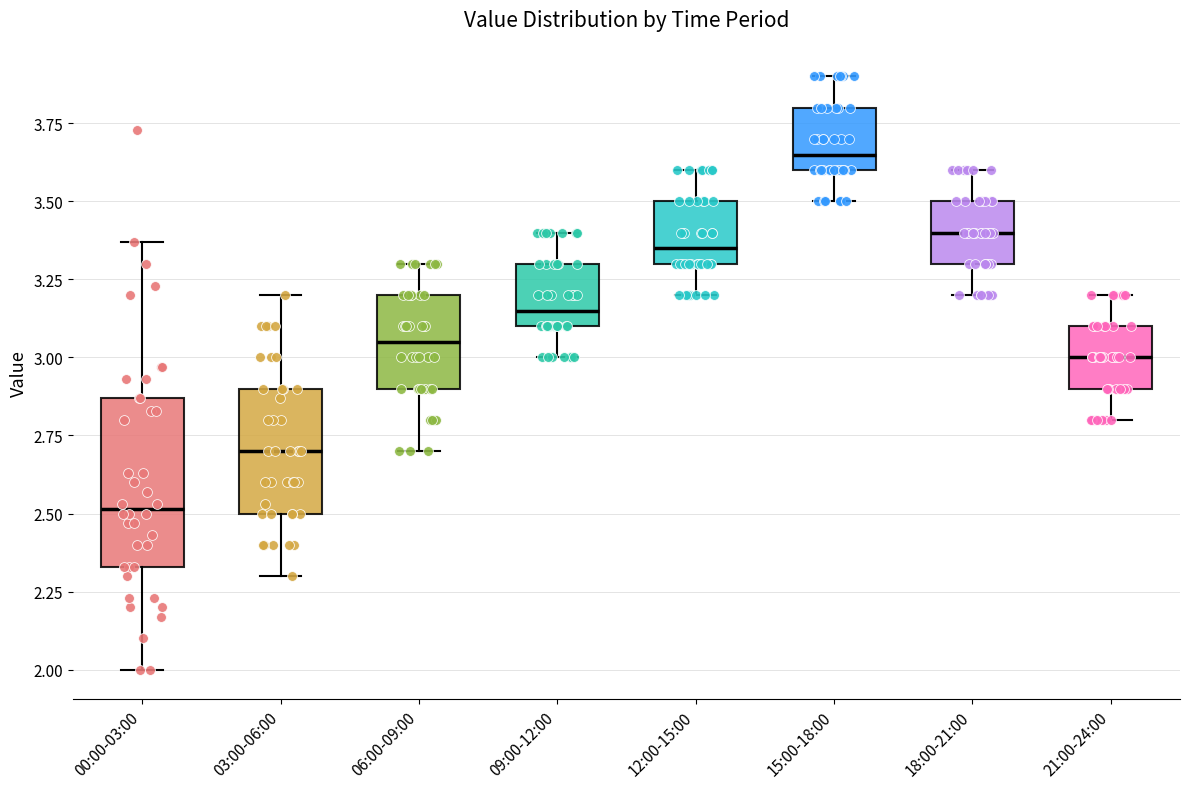

Reading left to right, read every box against the y-axis: the position of its median line, the range the box covers, and the ends of its whiskers. The values are not printed on the chart, so give them approximately, as read against the axis.

00:00-03:00: median 2.50, box 2.35 to 2.85, whiskers 2.00 to 3.35
03:00-06:00: median 2.70, box 2.50 to 2.90, whiskers 2.30 to 3.20
06:00-09:00: median 3.05, box 2.90 to 3.20, whiskers 2.70 to 3.30
09:00-12:00: median 3.15, box 3.10 to 3.30, whiskers 3.00 to 3.40
12:00-15:00: median 3.35, box 3.30 to 3.50, whiskers 3.20 to 3.60
15:00-18:00: median 3.65, box 3.60 to 3.80, whiskers 3.50 to 3.90
18:00-21:00: median 3.40, box 3.30 to 3.50, whiskers 3.20 to 3.60
21:00-24:00: median 3.00, box 2.90 to 3.10, whiskers 2.80 to 3.20